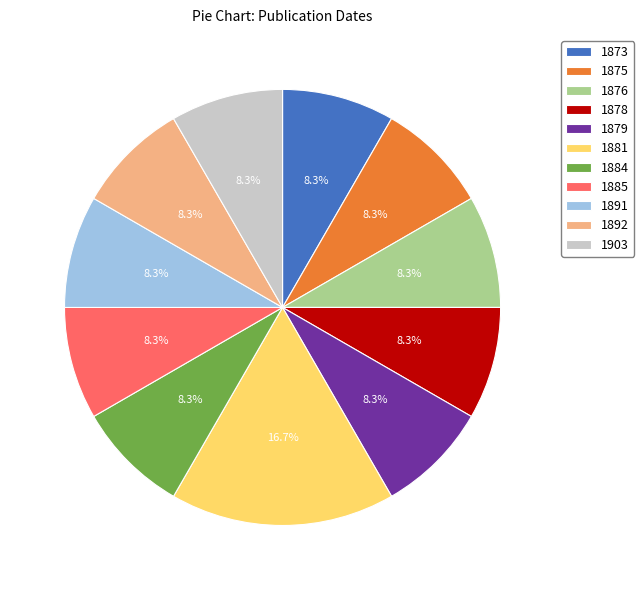

Which slice is the largest?

1881